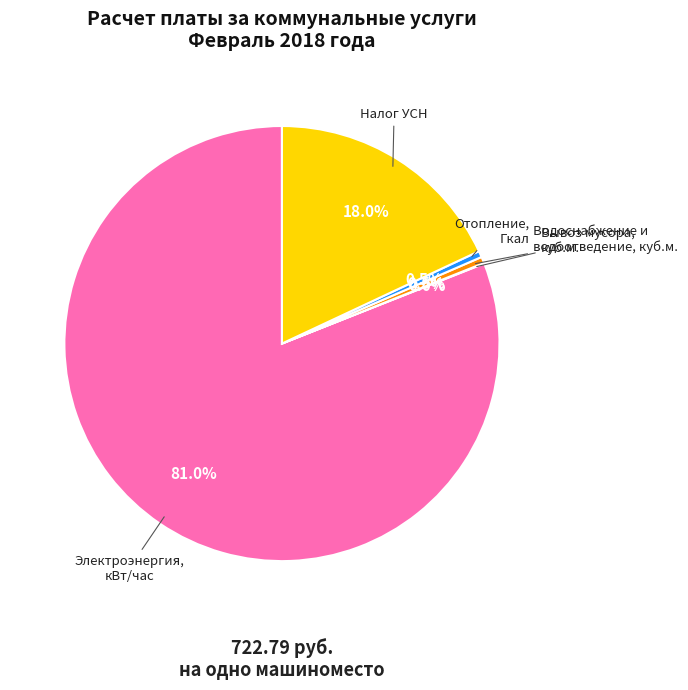

Is there any slice that represents more than half of the pie?

Yes